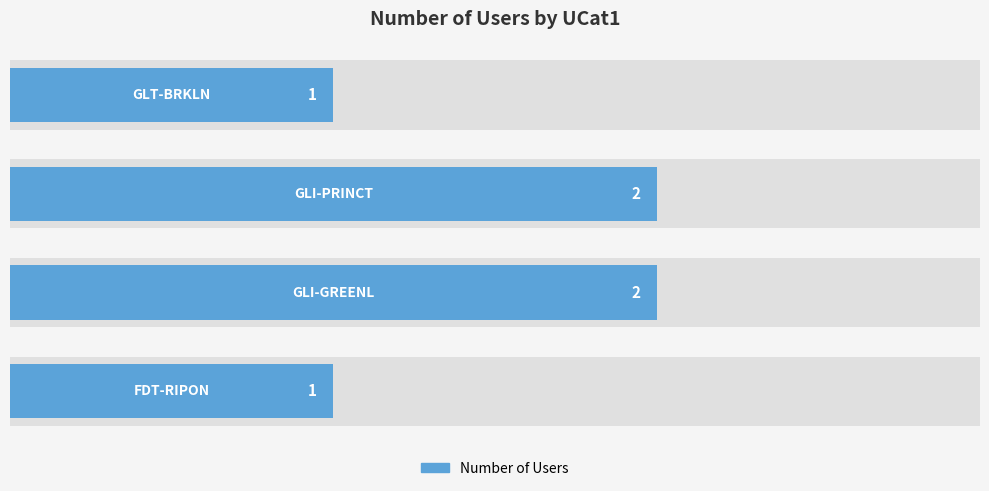

Does the chart contain stacked bars?

No